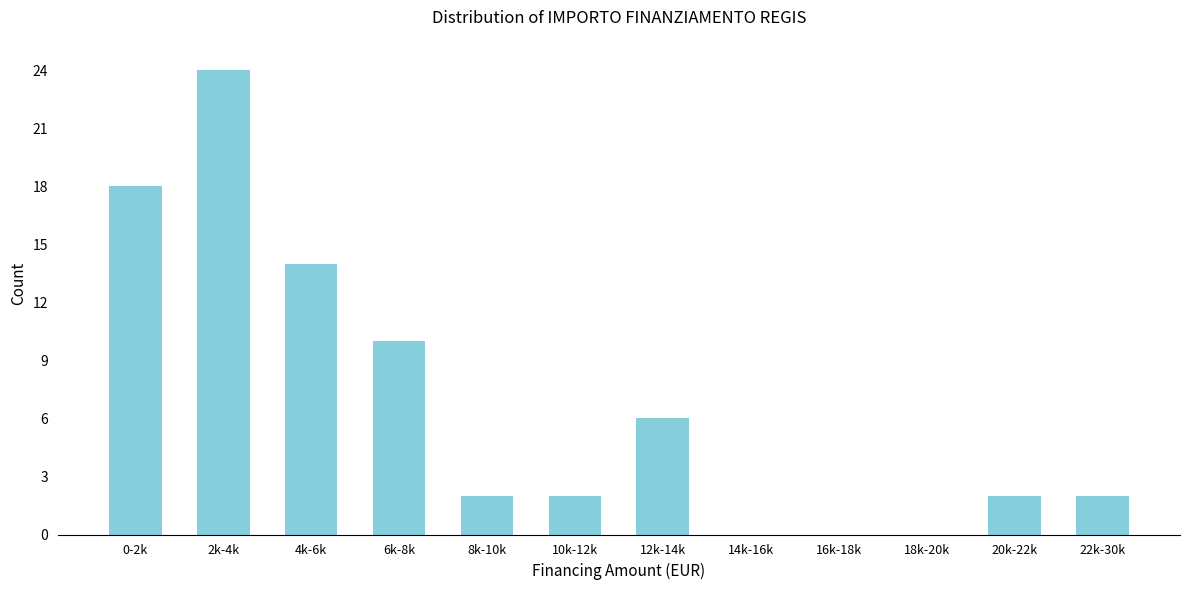

Reading left to right, extract all data points from this chart.

0-2k=18	2k-4k=24	4k-6k=14	6k-8k=10	8k-10k=2	10k-12k=2	12k-14k=6	14k-16k=0	16k-18k=0	18k-20k=0	20k-22k=2	22k-30k=2